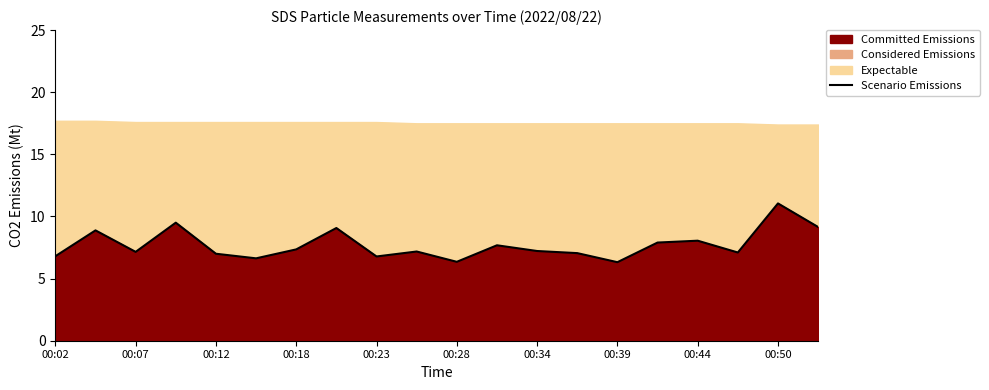

The Scenario Emissions series shows 9.9 at 00:07. True or false?

False